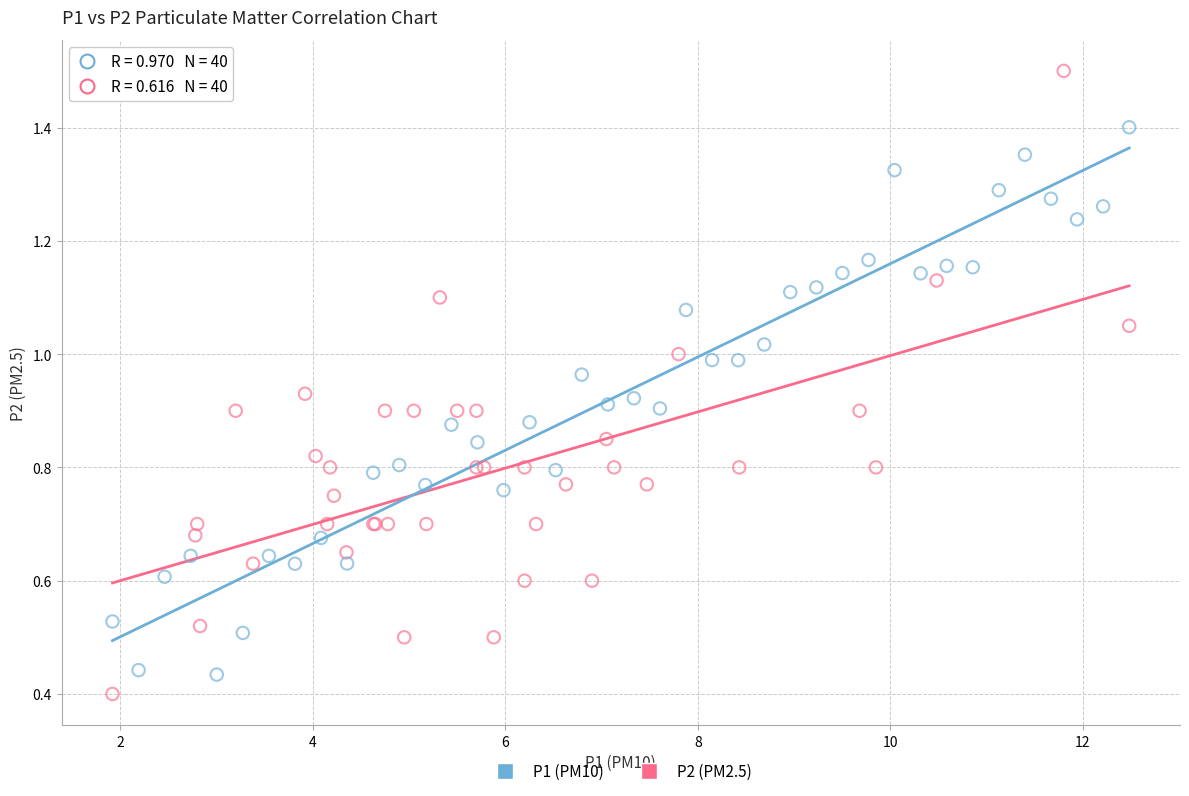

Which series contains the highest Y value?

P2 (PM2.5)